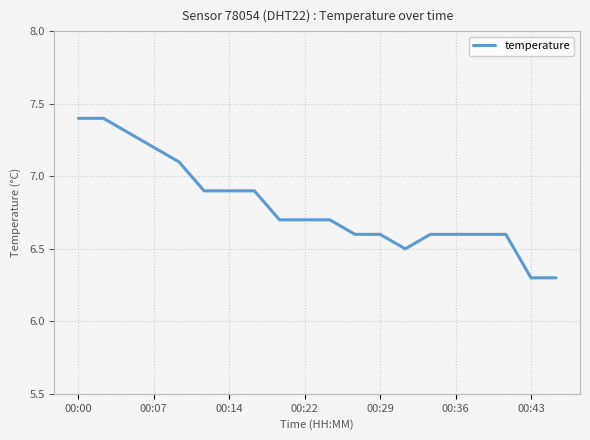

What is the greatest value displayed?

7.4